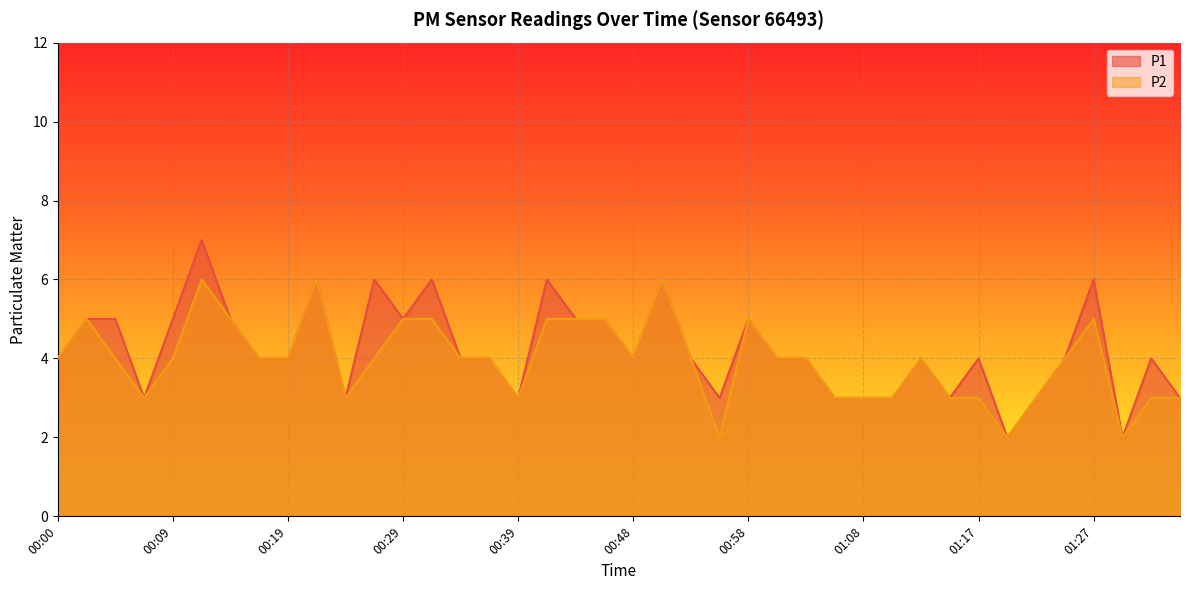

At which label does P1 first exceed 4?

00:02